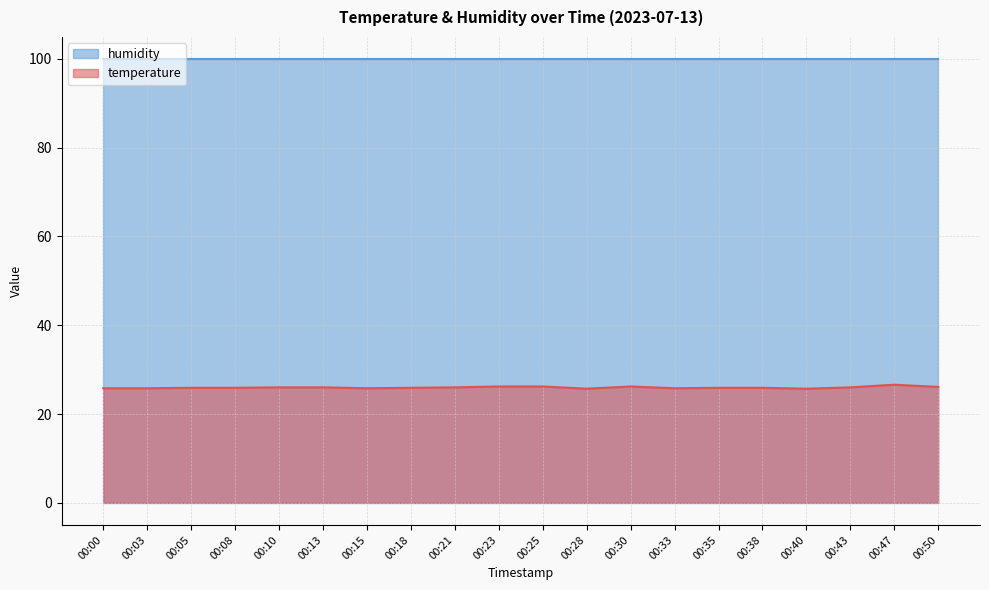

What is the value of the 7th point from the left?

25.8